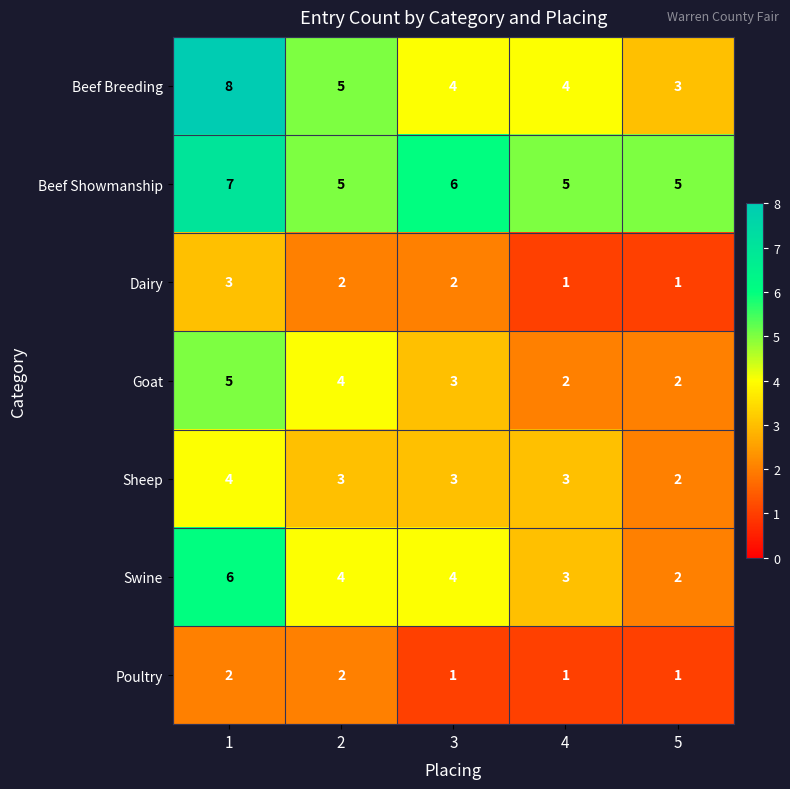

What is the difference between the Goat values at 4 and 1?

3